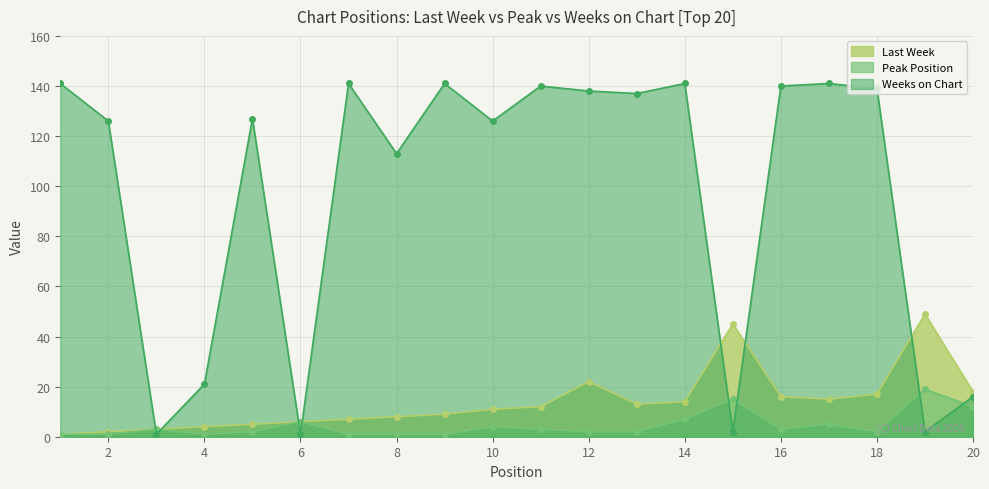

Where is Peak Position nearest to the value 10?

20